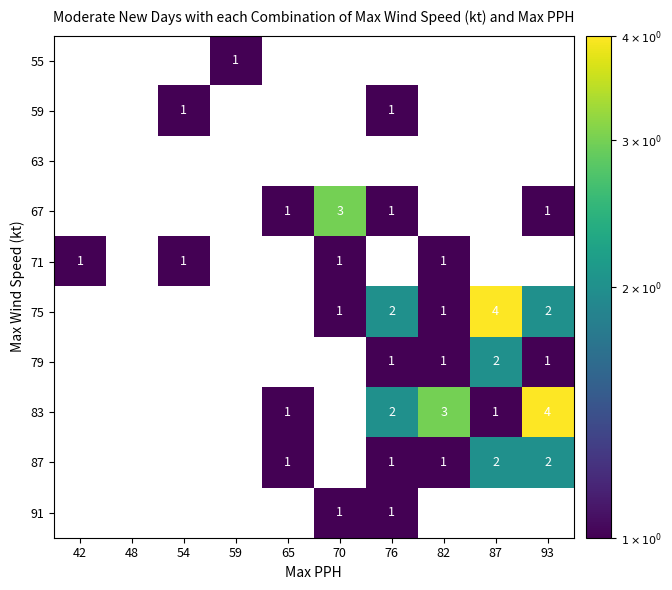

Is it true that 87 equals 2 at 93?

True